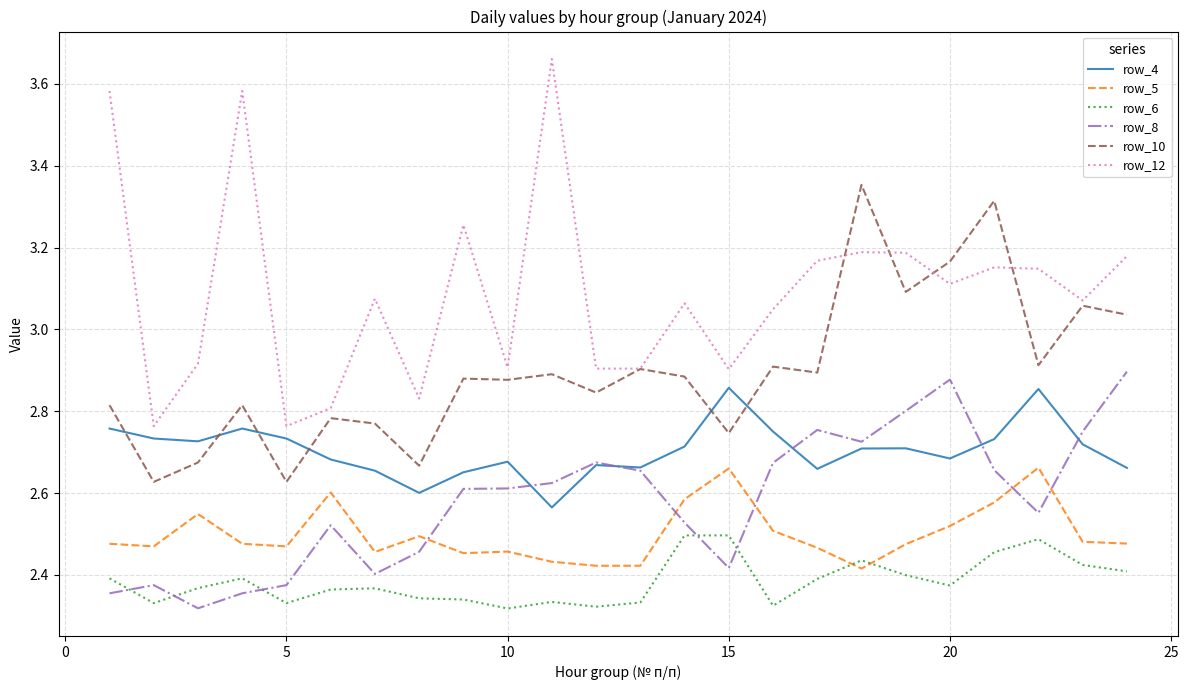

Which series has the widest spread of values?

row_12